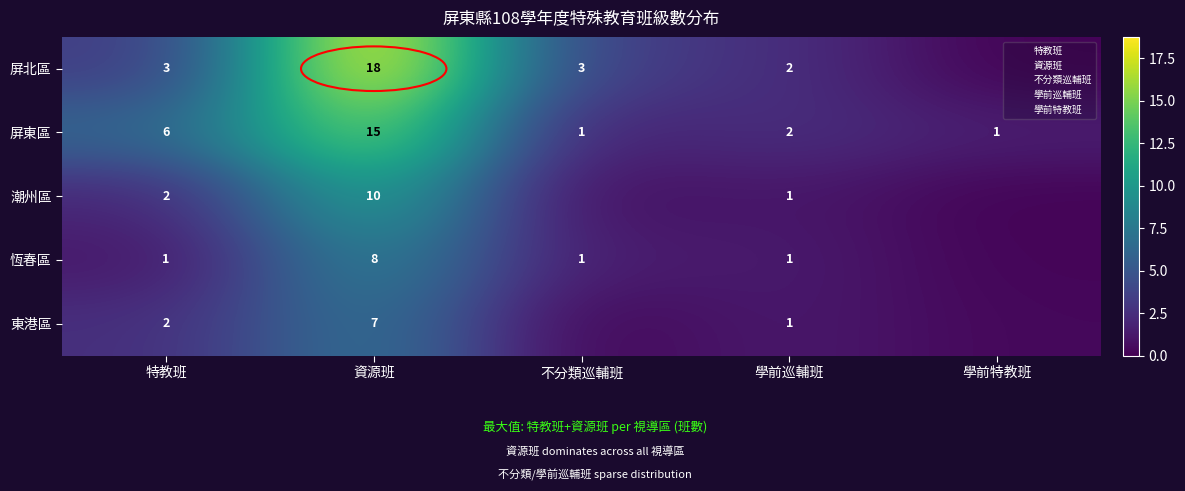

The value of 屏東區 at 不分類巡輔班 is 1.7. True or false?

True